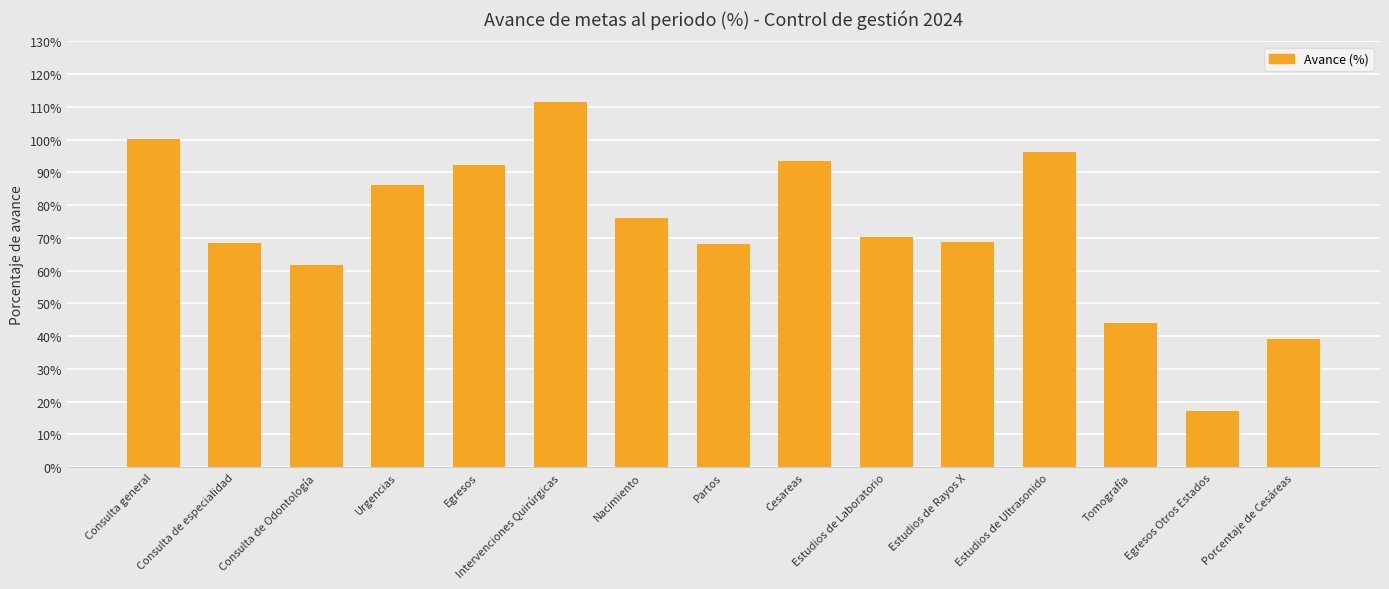

What is the value of the 3rd bar from the left?

61.9